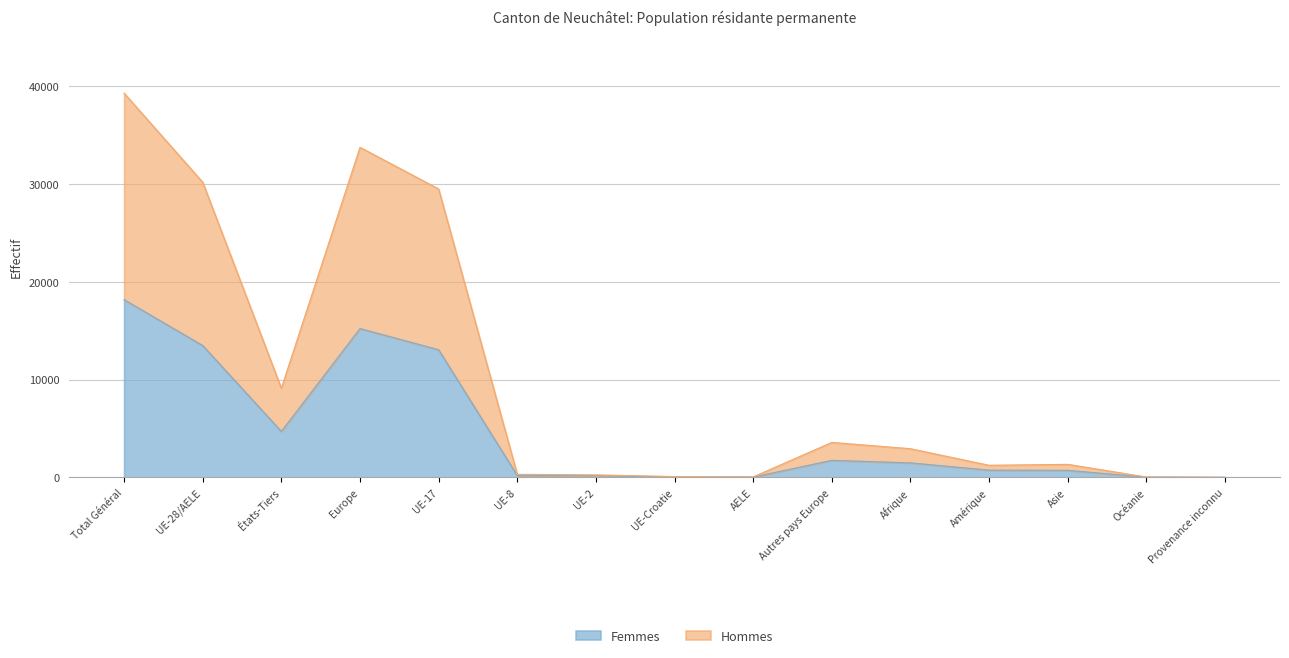

List the labels in order of Femmes value, smallest first.

Provenance inconnu, Océanie, AELE, UE-Croatie, UE-2, UE-8, Asie, Amérique, Afrique, Autres pays Europe, États-Tiers, UE-17, UE-28/AELE, Europe, Total Général